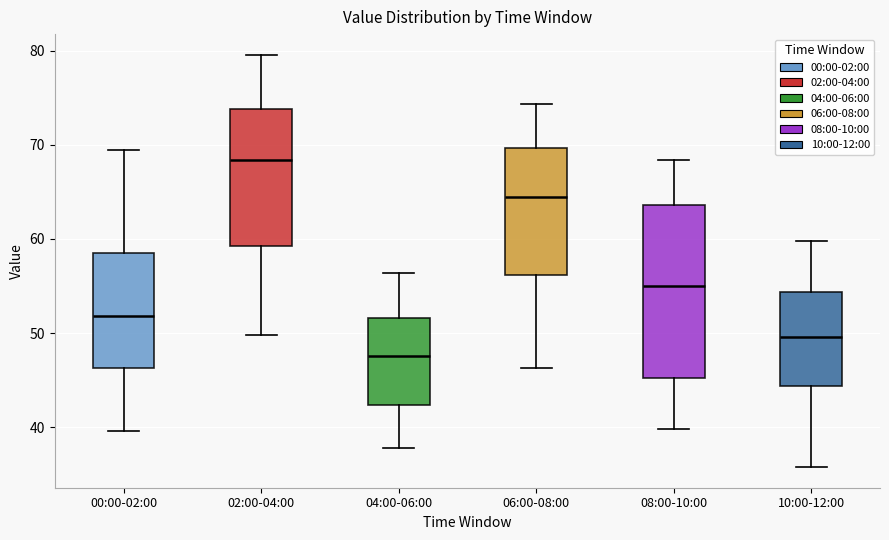

Reading left to right, read every box against the y-axis: the position of its median line, the range the box covers, and the ends of its whiskers. The values are not printed on the chart, so give them approximately, as read against the axis.

00:00-02:00: median 52, box 46 to 59, whiskers 40 to 69
02:00-04:00: median 68, box 59 to 74, whiskers 50 to 80
04:00-06:00: median 48, box 42 to 52, whiskers 38 to 56
06:00-08:00: median 64, box 56 to 70, whiskers 46 to 74
08:00-10:00: median 55, box 45 to 64, whiskers 40 to 68
10:00-12:00: median 50, box 44 to 54, whiskers 36 to 60